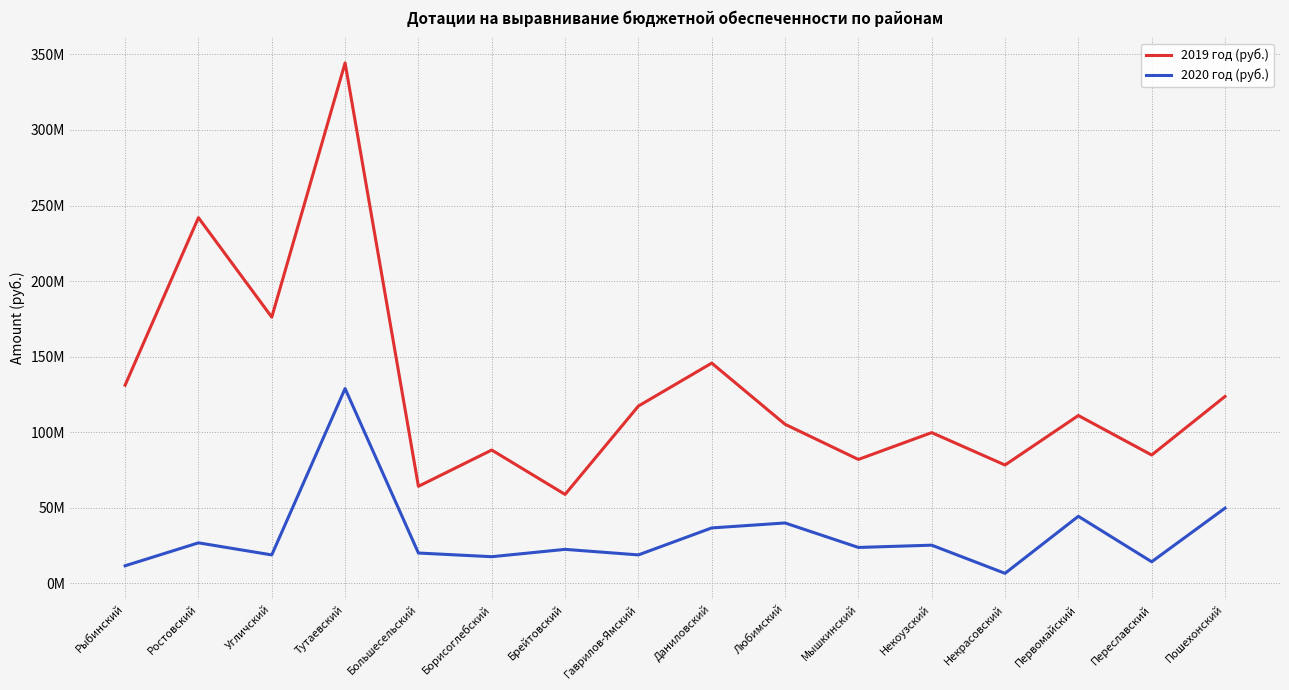

Reading right to left, extract all data points from this chart.

2019 год (руб.): Пошехонский=123690000	Переславский=84968000	Первомайский=111092000	Некрасовский=78353000	Некоузский=99788000	Мышкинский=82039000	Любимский=105304000	Даниловский=145766000	Гаврилов-Ямский=117346000	Брейтовский=58903000	Борисоглебский=88256000	Большесельский=64262000	Тутаевский=344327000	Угличский=176167000	Ростовский=241974000	Рыбинский=131173000
2020 год (руб.): Пошехонский=49822000	Переславский=14355000	Первомайский=44431000	Некрасовский=6699000	Некоузский=25327000	Мышкинский=23828000	Любимский=40022000	Даниловский=36740000	Гаврилов-Ямский=18897000	Брейтовский=22556000	Борисоглебский=17702000	Большесельский=20134000	Тутаевский=128934000	Угличский=18889000	Ростовский=26874000	Рыбинский=11702000